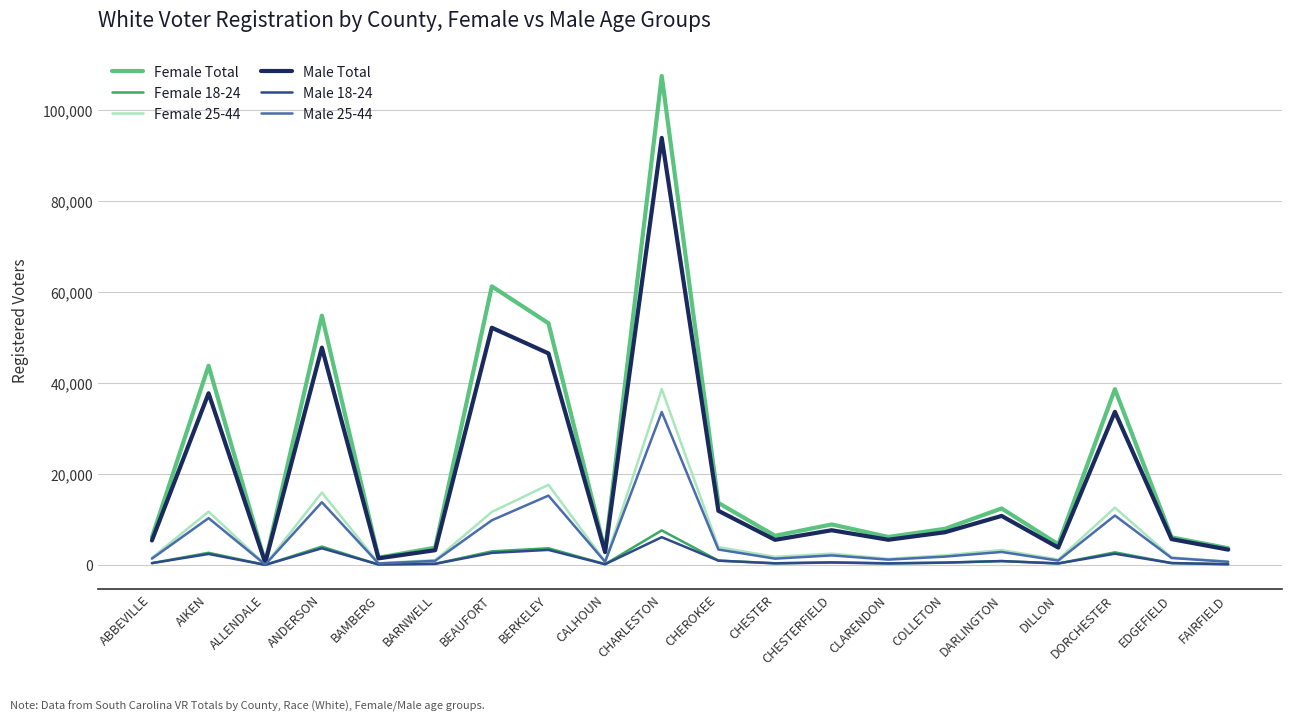

Which series has the largest range (max minus min)?

Female Total